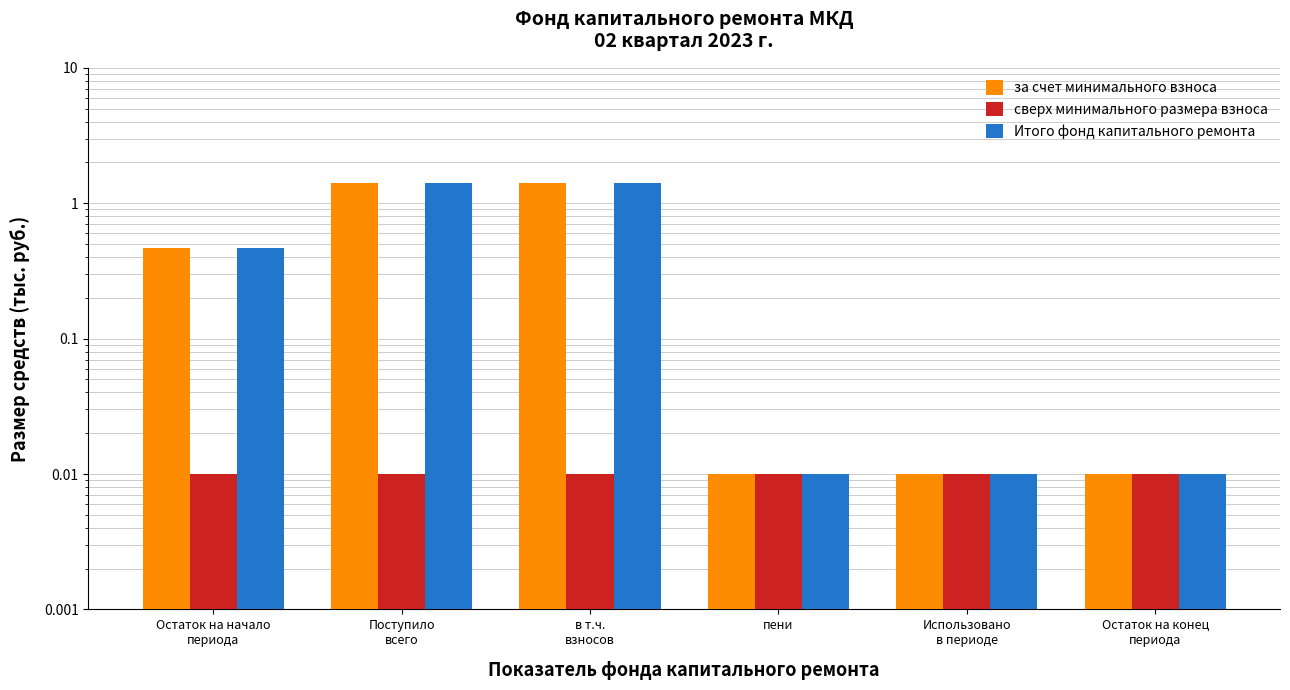

What is the difference between the highest and lowest values at Остаток на начало
периода?

0.5